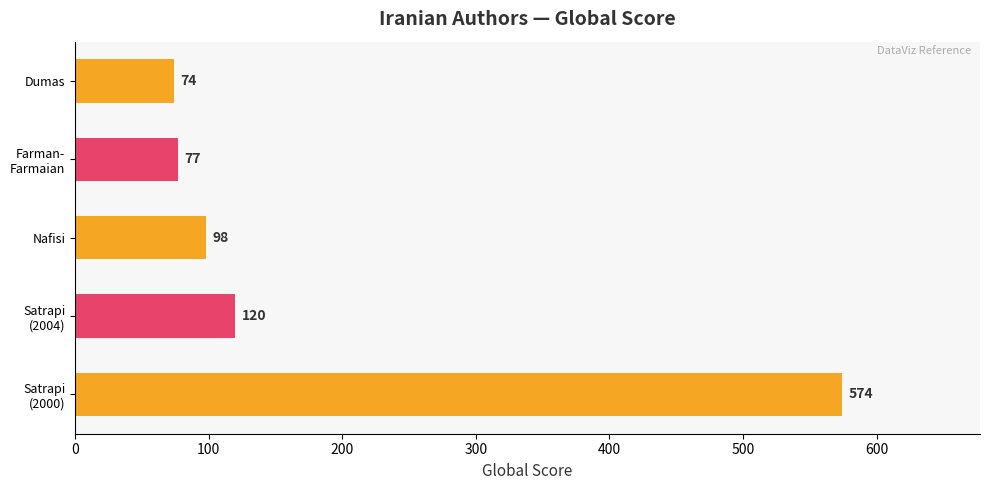

Is it true that the value at Nafisi is 98?

True